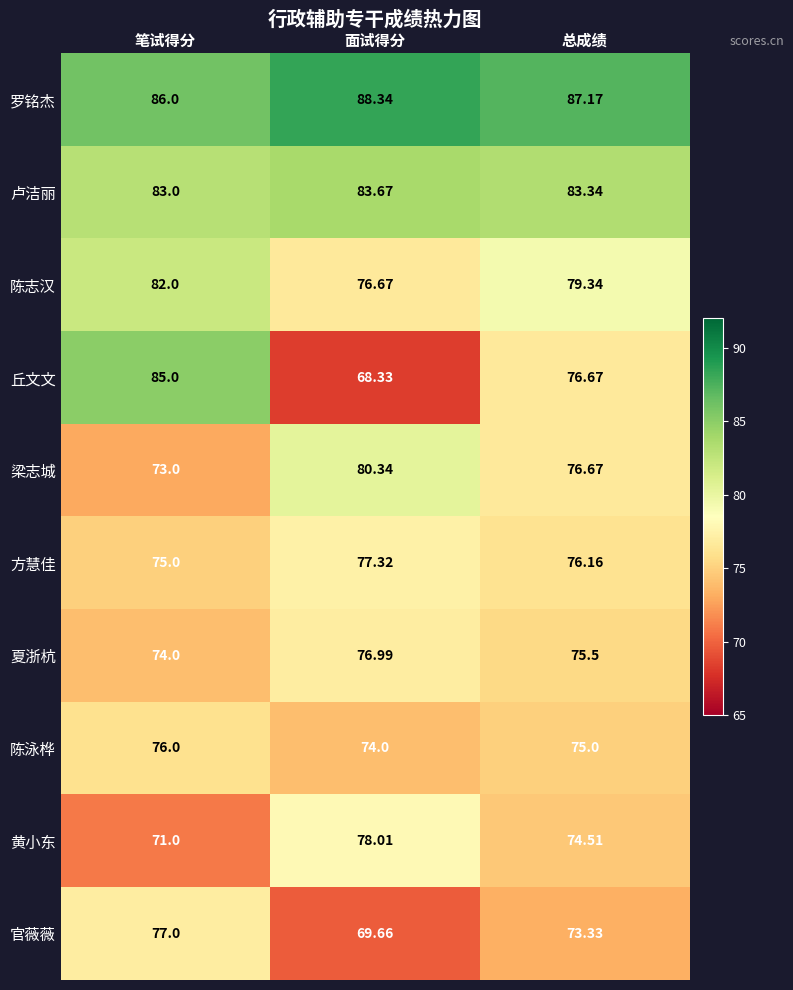

Which category has the lowest value across all series?

面试得分